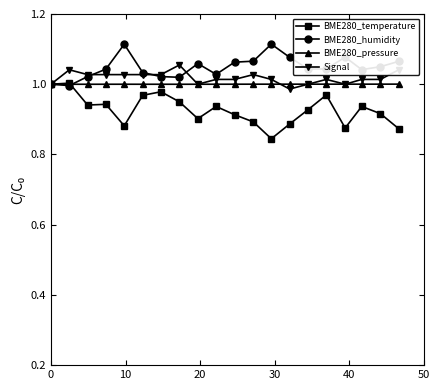

True or false: Signal has more than 0 points higher than both neighbors.

True